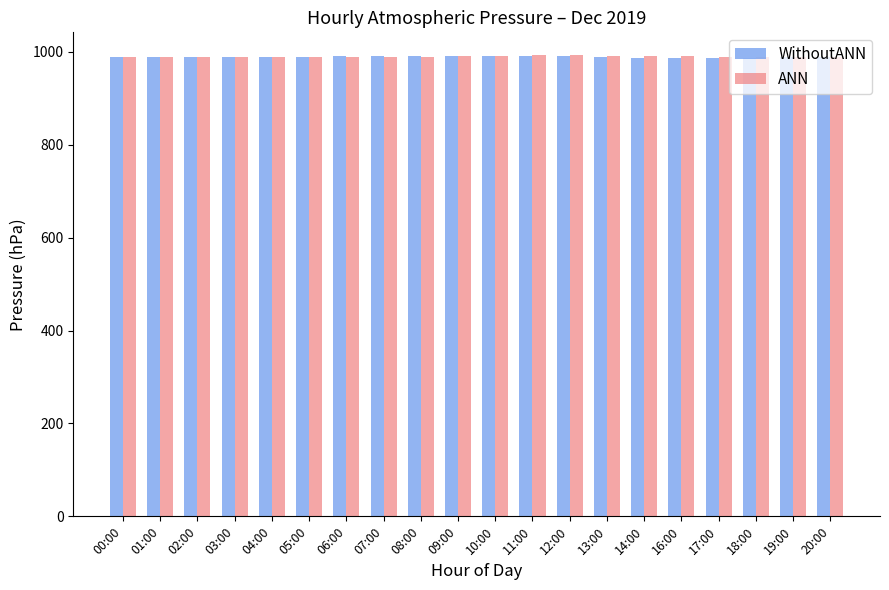

What is the spread (max minus min) of values at 14:00?

3.6